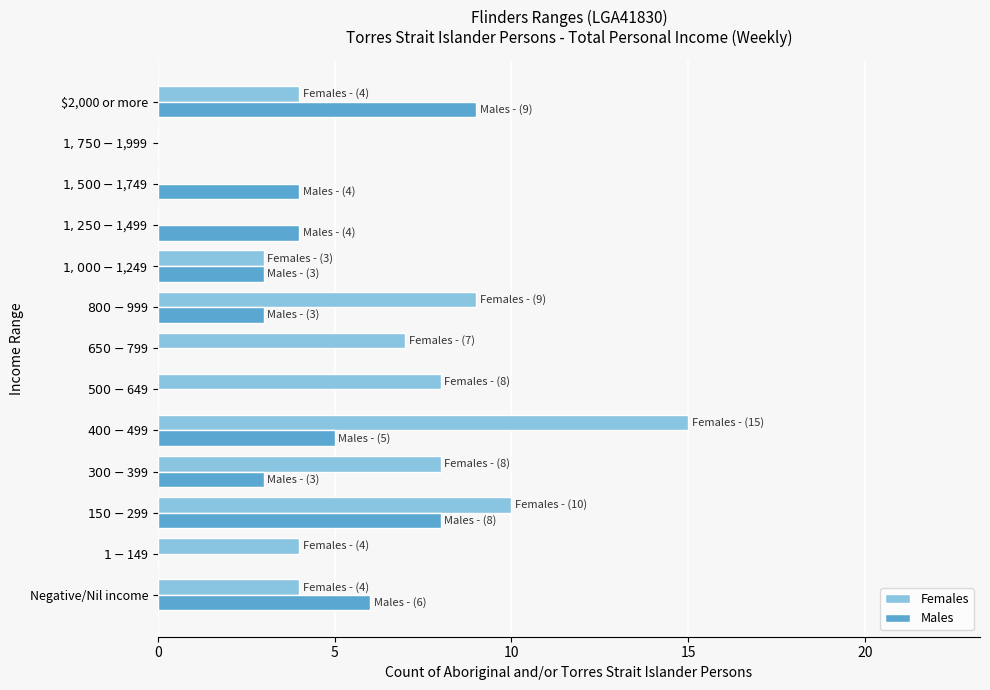

What is the sum of all Males values?

45